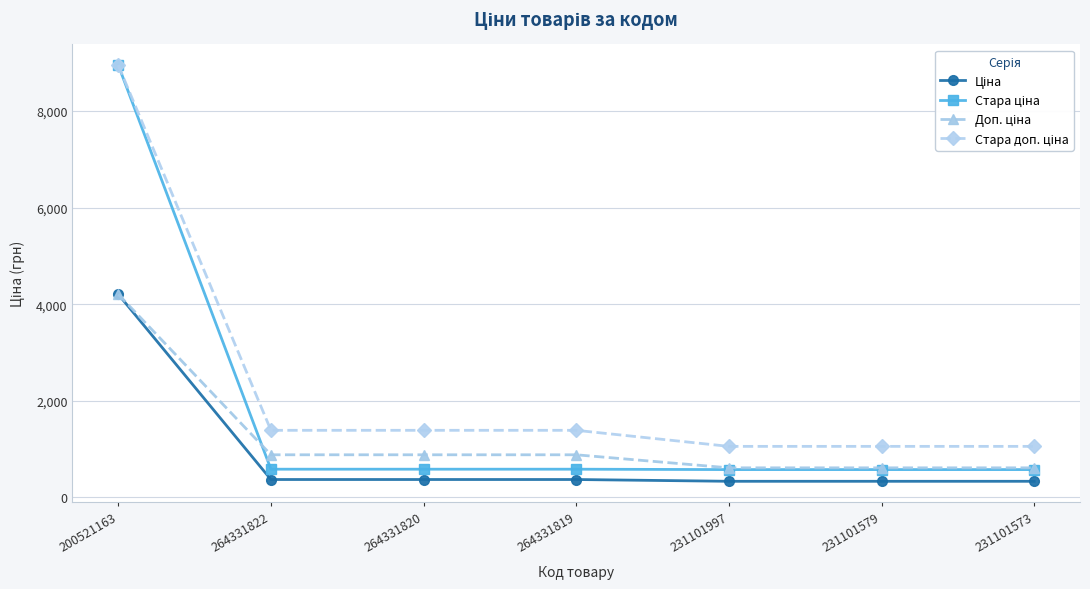

At which category is the sum across all series the highest?

200521163